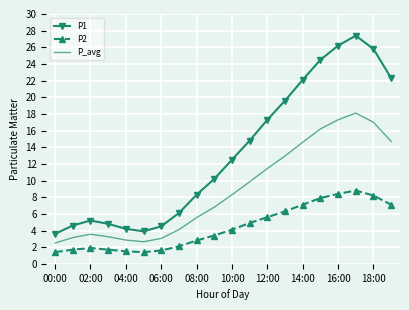

Which series has the largest total across all categories?

P1